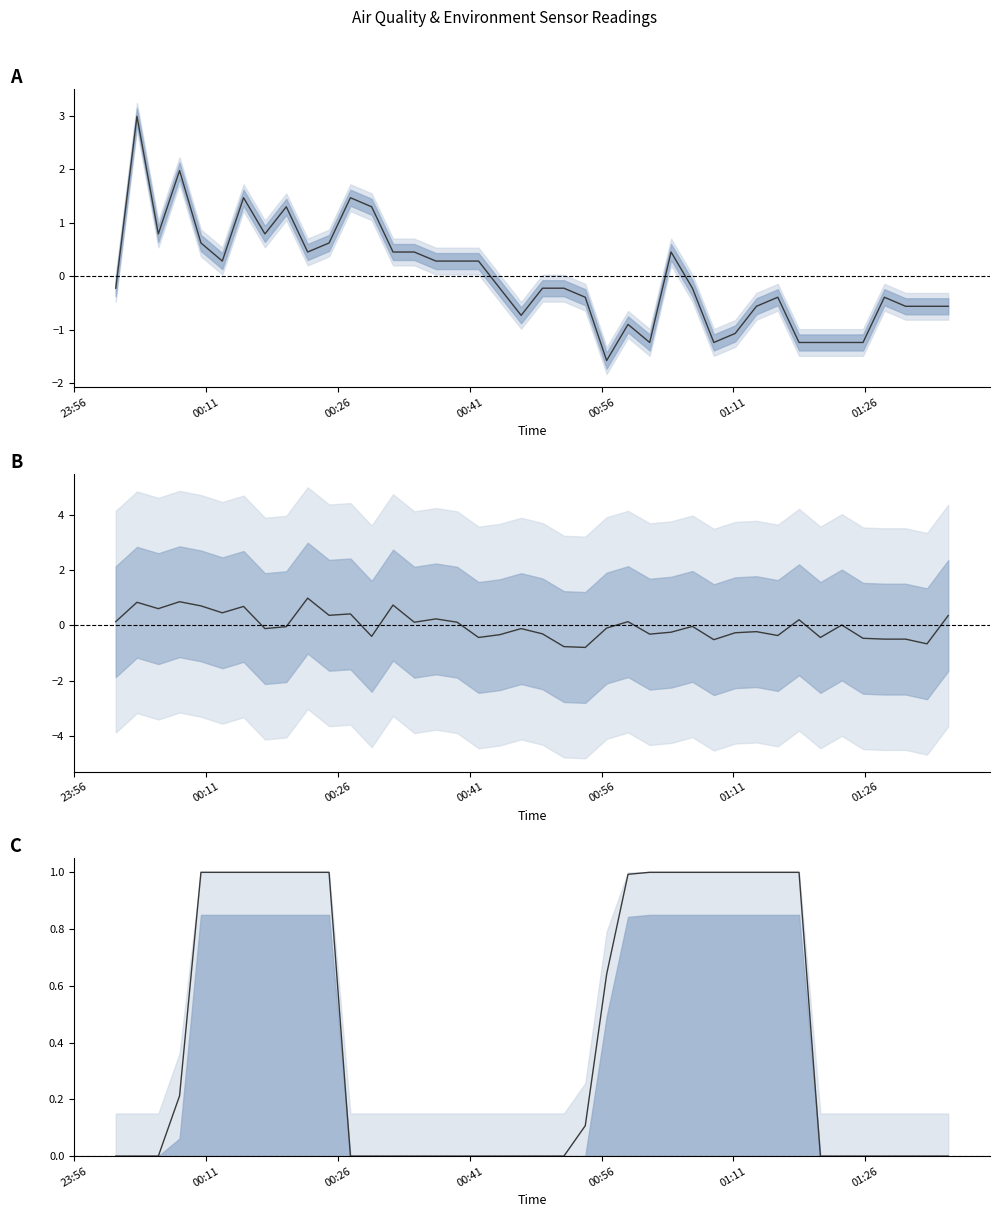

What is the spread (max minus min) of values at 2023/12/27 00:39:34?

0.3